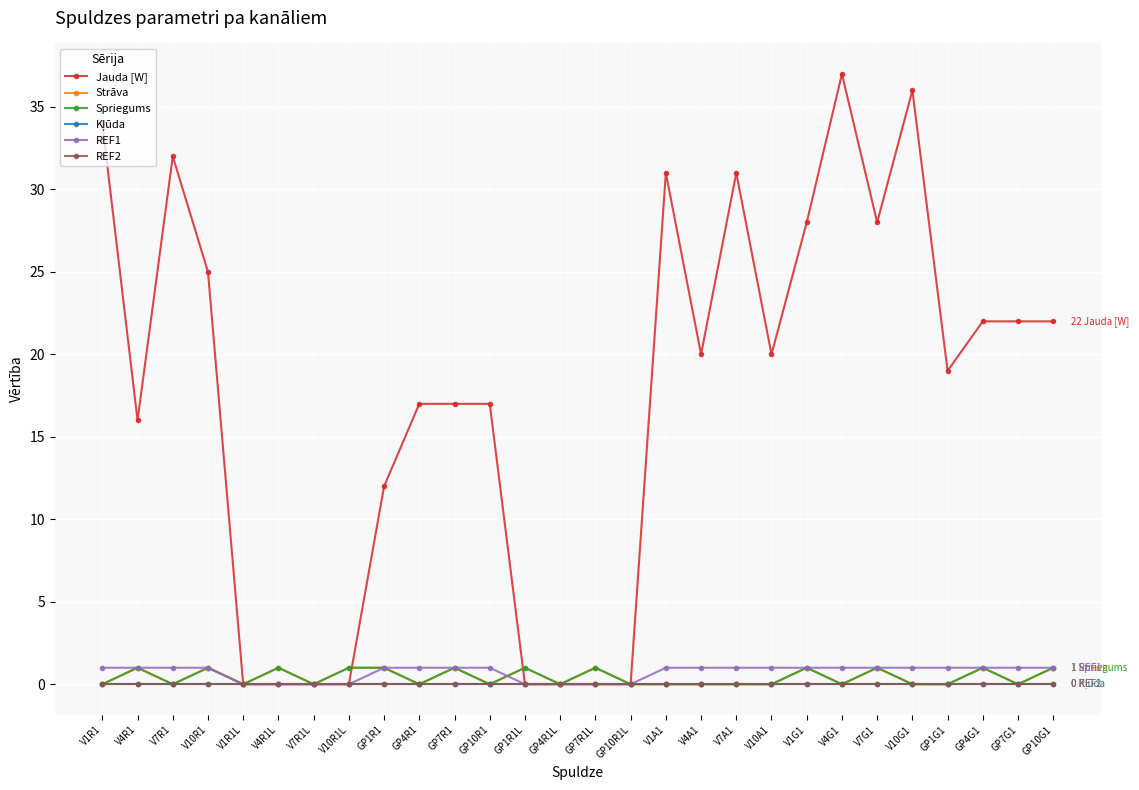

Does the chart have visible grid lines?

Yes